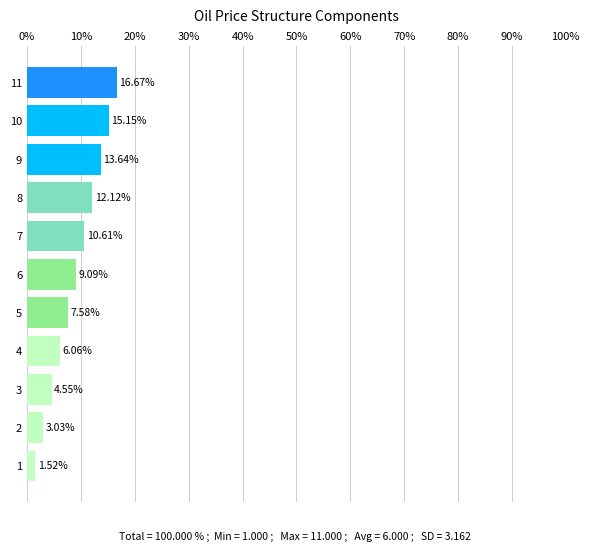

Between 6 and 11, which is larger?

11